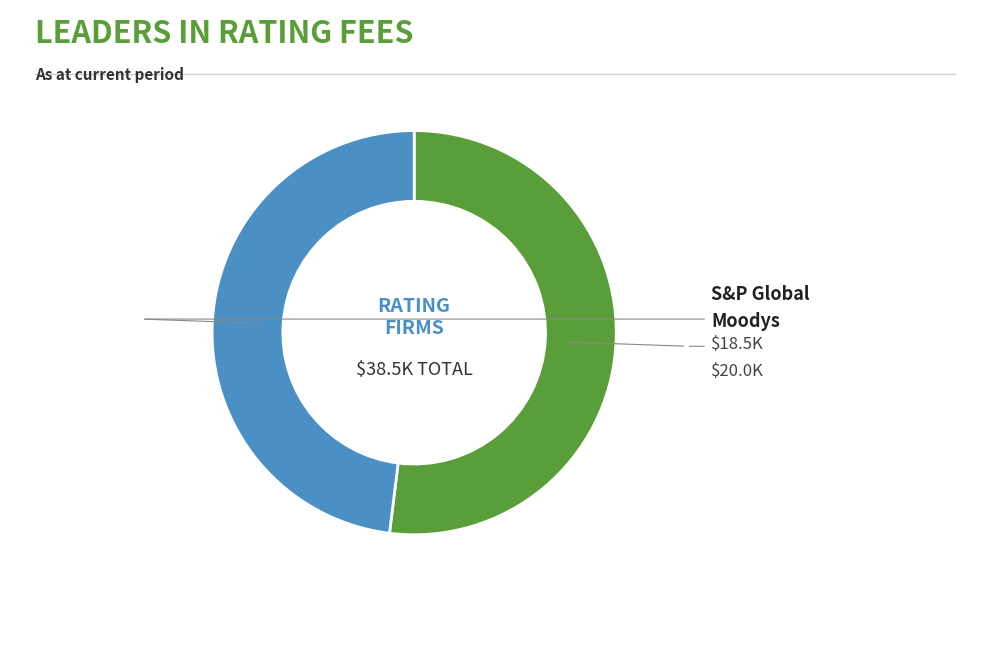

Does any single category account for the majority?

Yes